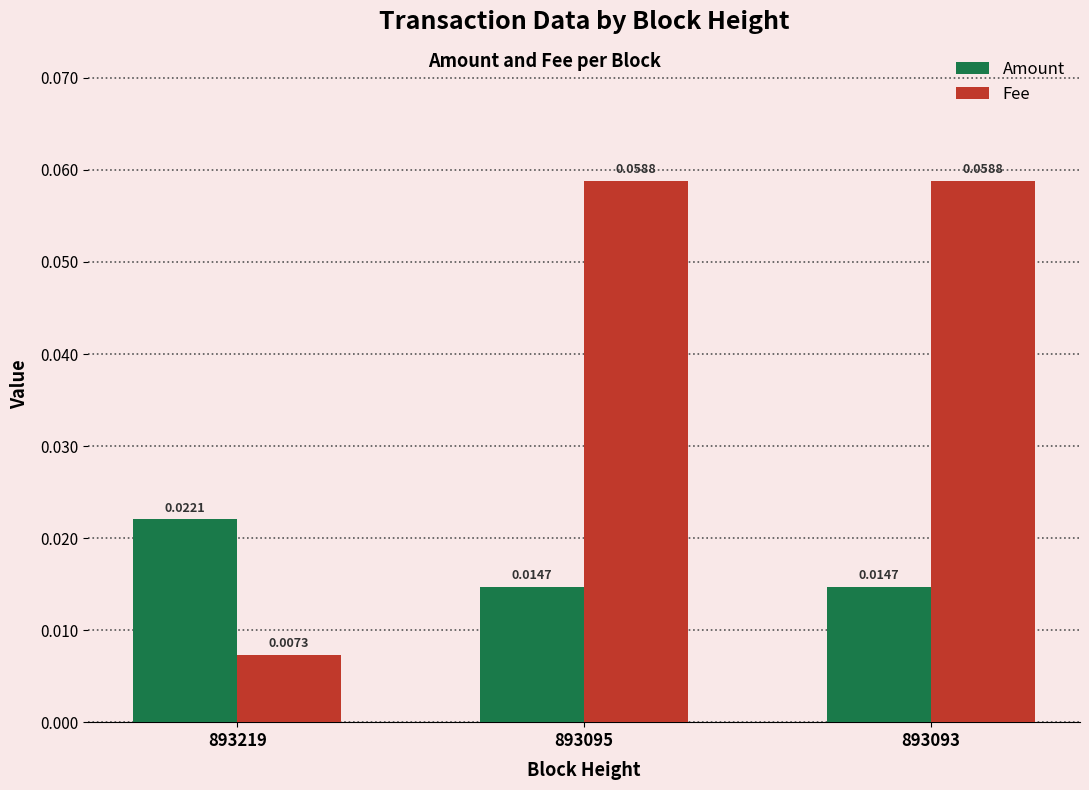

At how many categories does at least one series exceed 0?

3